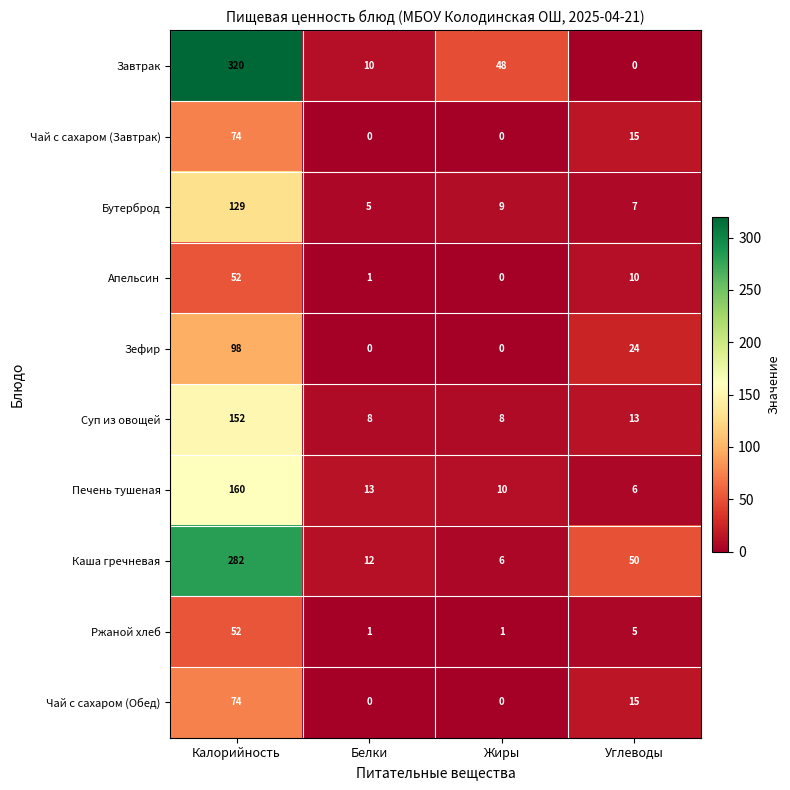

Which series has the largest range (max minus min)?

Завтрак